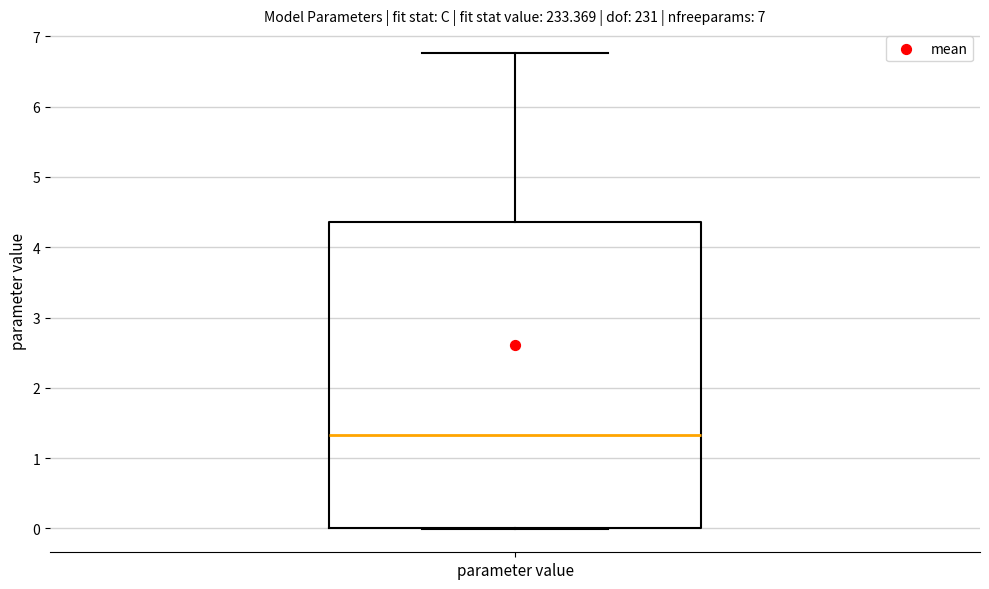

Where is the upper edge of the box for parameter value on the y-axis? The values are not printed on the chart, so give them approximately, as read against the axis.

4.4